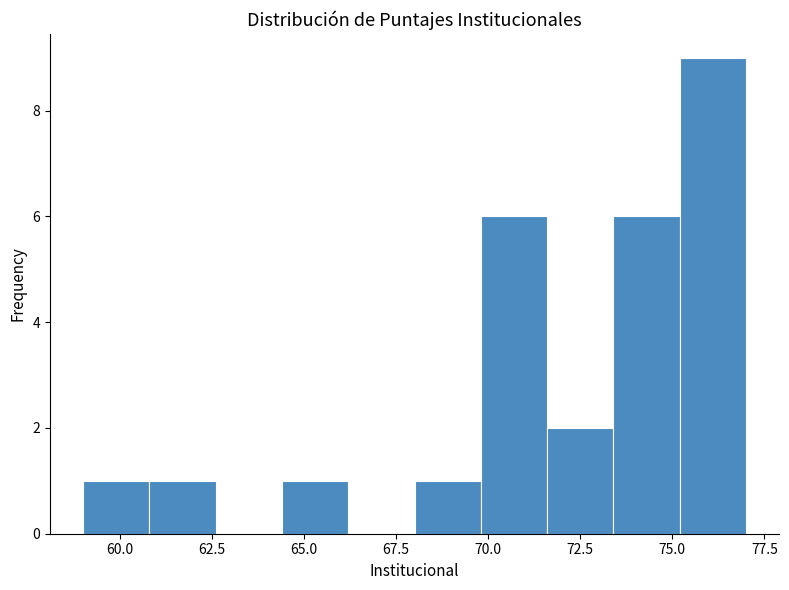

Read against the x-axis, roughly where is the centre of the tallest bar?

76.0